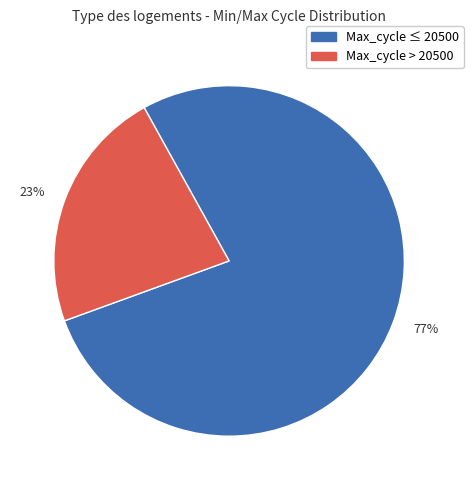

Is it true that 77% is 92% of the pie?

False